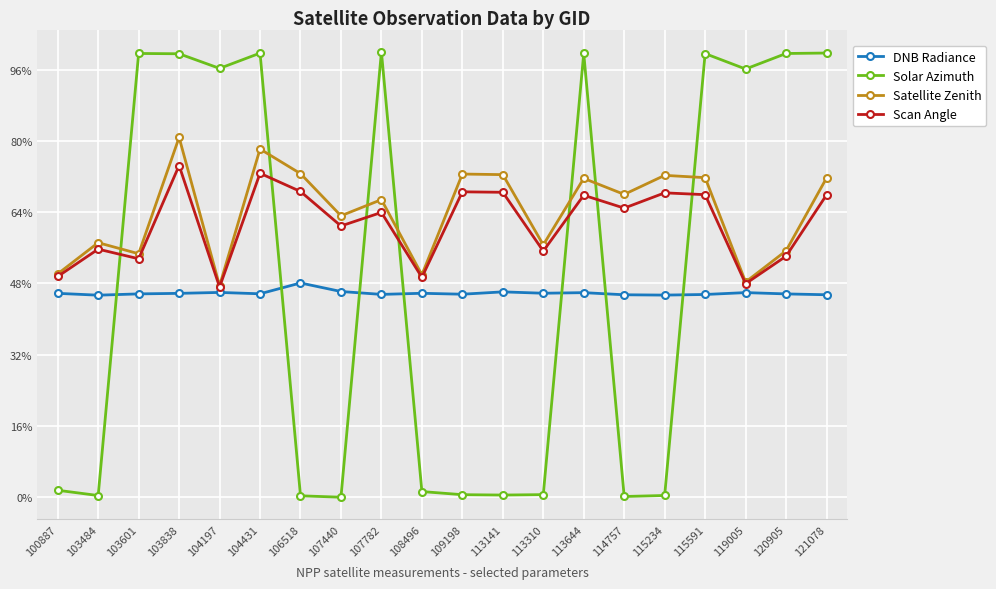

Where does the Satellite Zenith series first go above 67?

103838